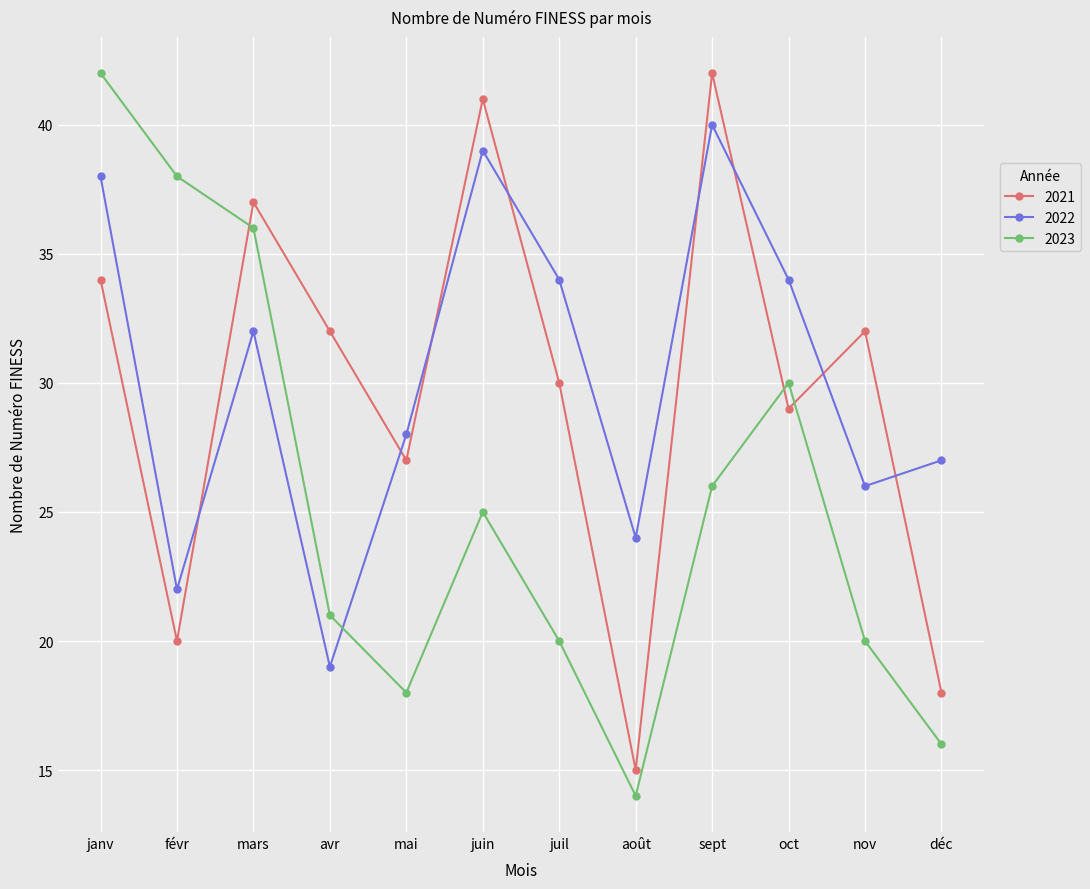

What is the sum of the 2022 values at août and oct?

58